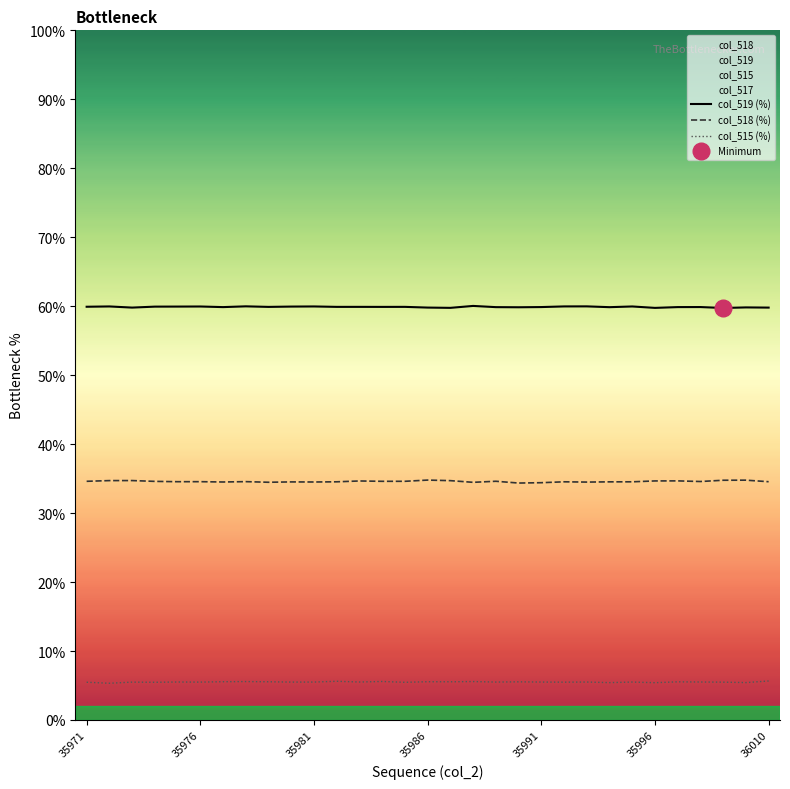

Rank the series by their average value, from highest to lowest.

col_519 (%), col_518 (%), col_515 (%)